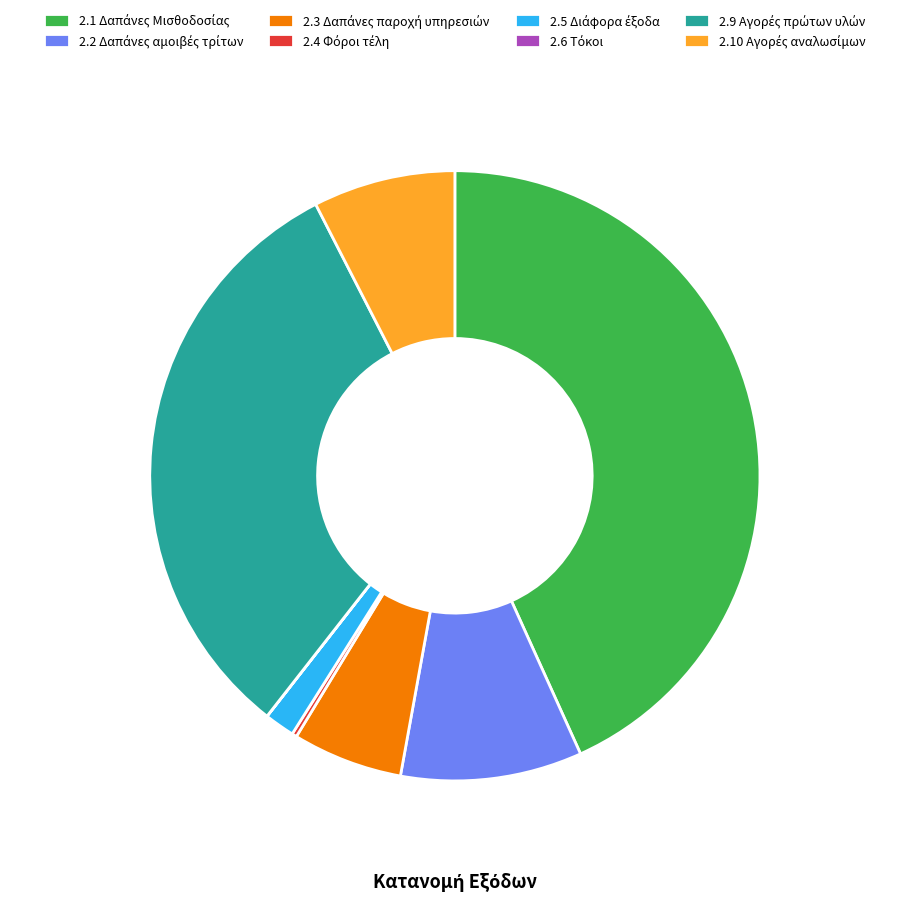

Does any single category account for the majority?

No